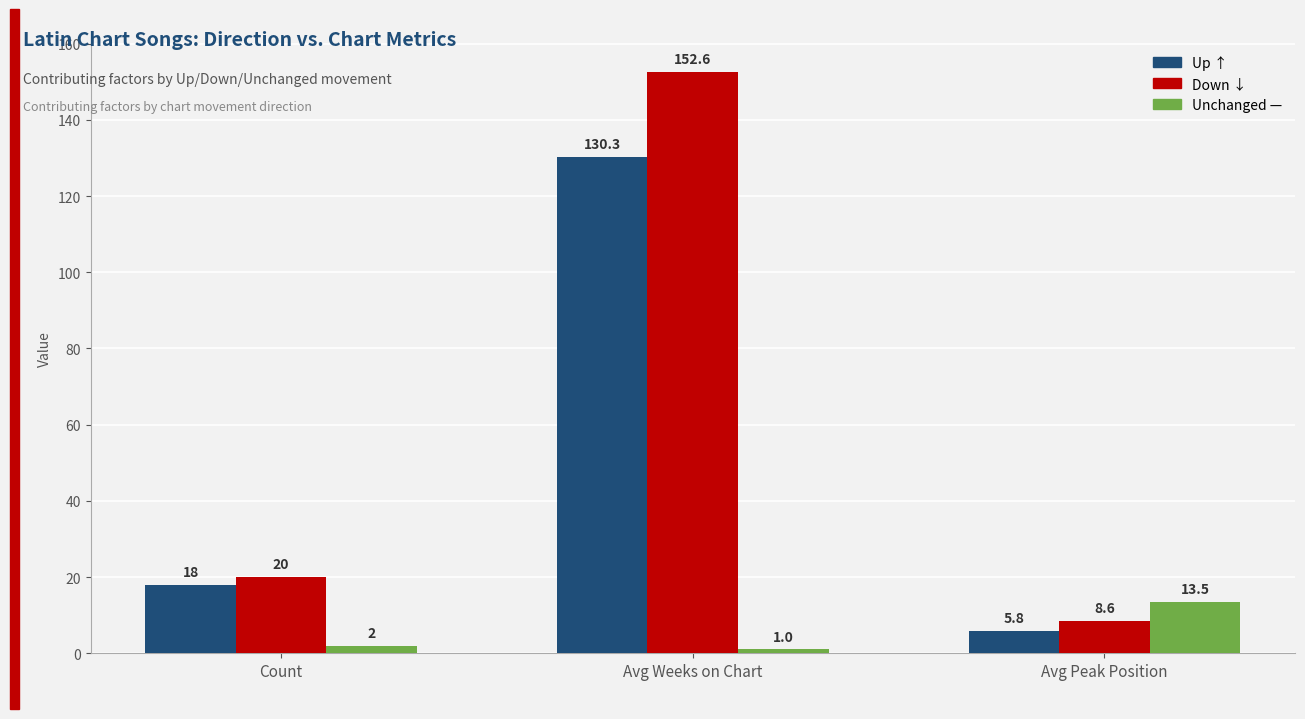

What is the smallest value displayed?

1.0